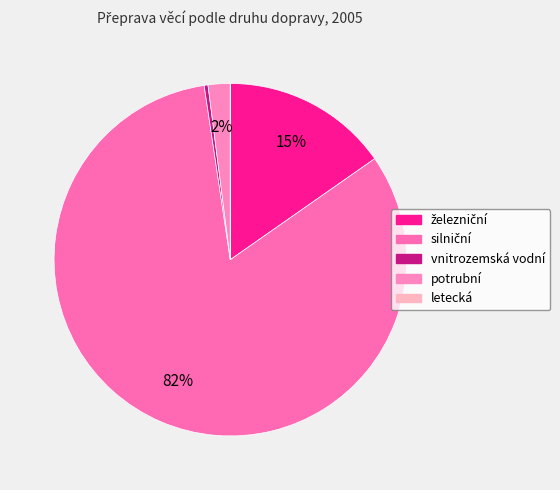

What portion of the pie excludes vnitrozemská vodní?

99.7%